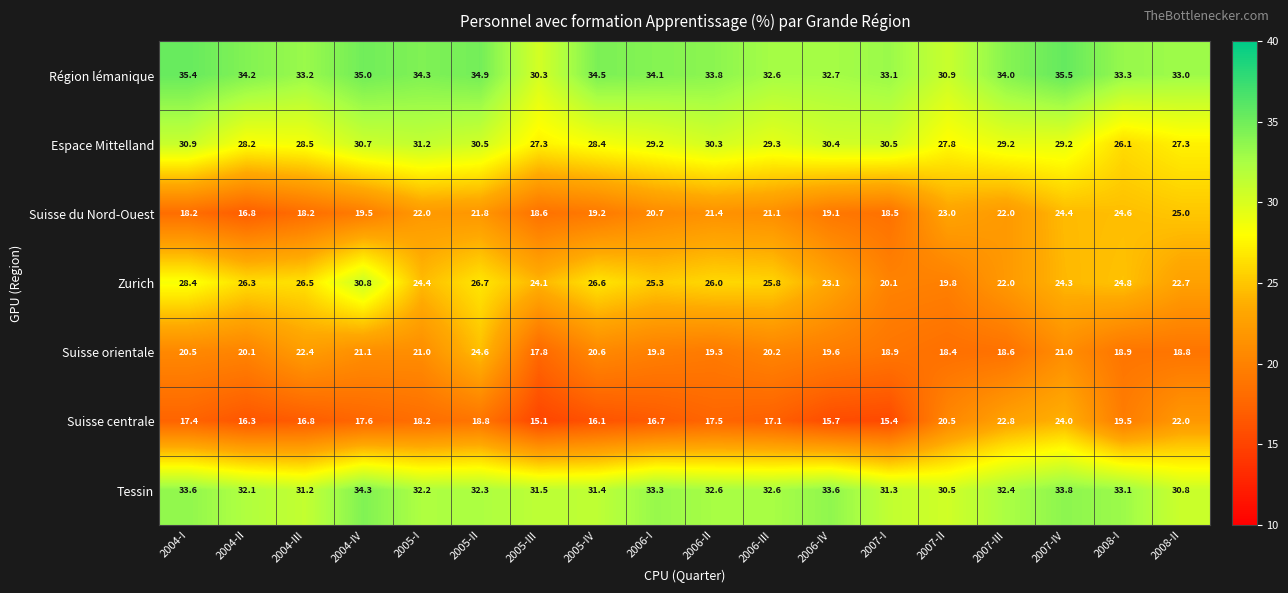

Which category has the lowest value in the Espace Mittelland series?

2008-I